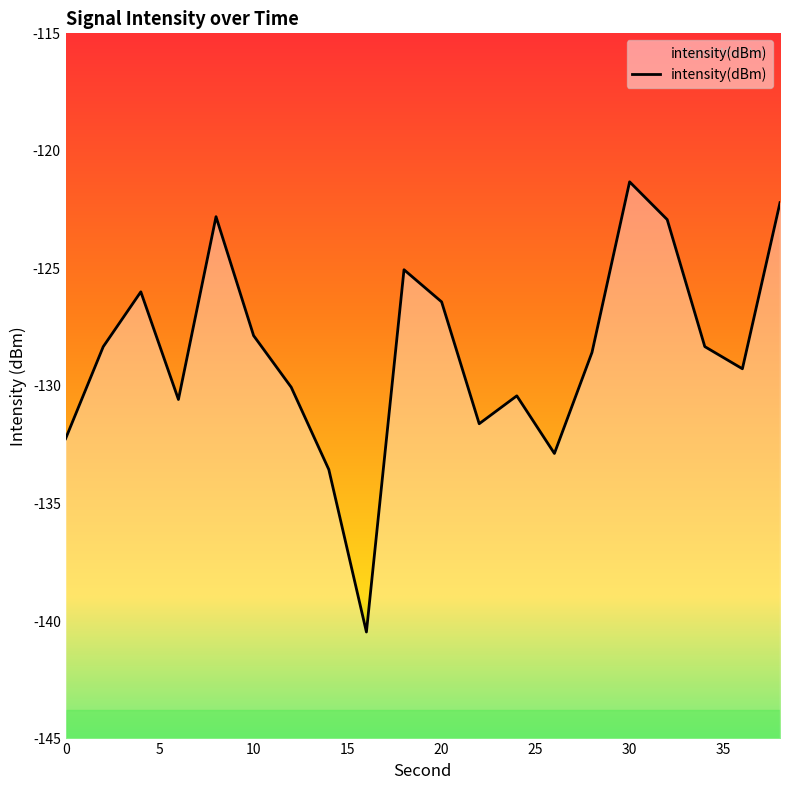

What is the difference between the second highest and second lowest values?

11.4